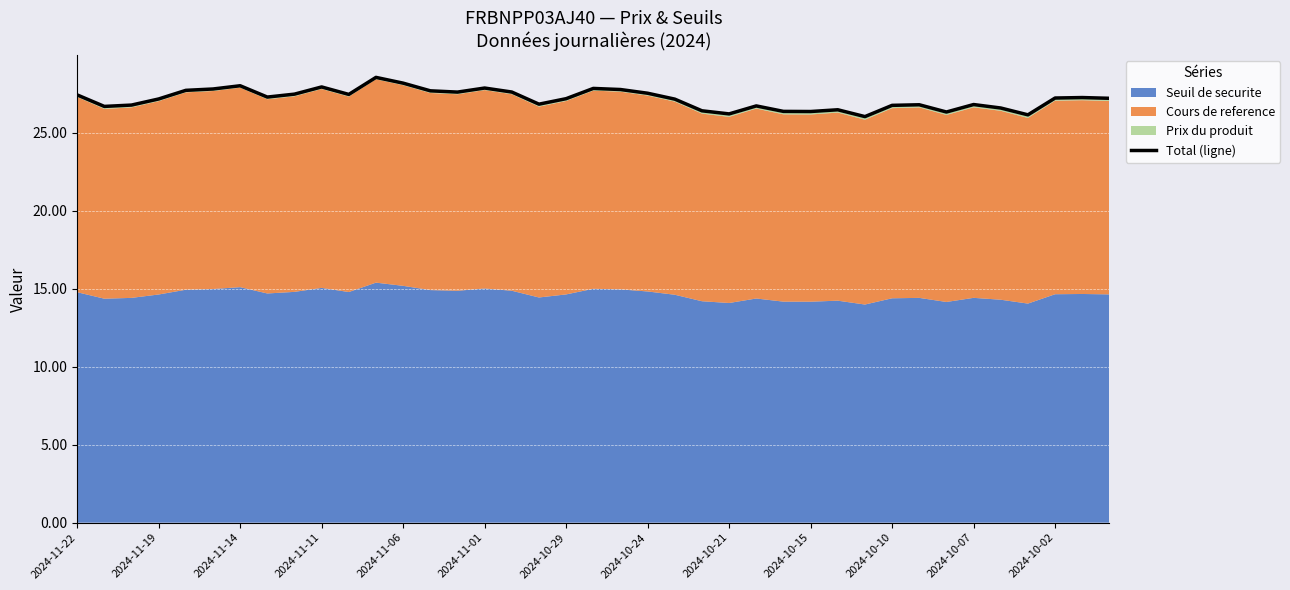

What value does the data have at 23?

26.4